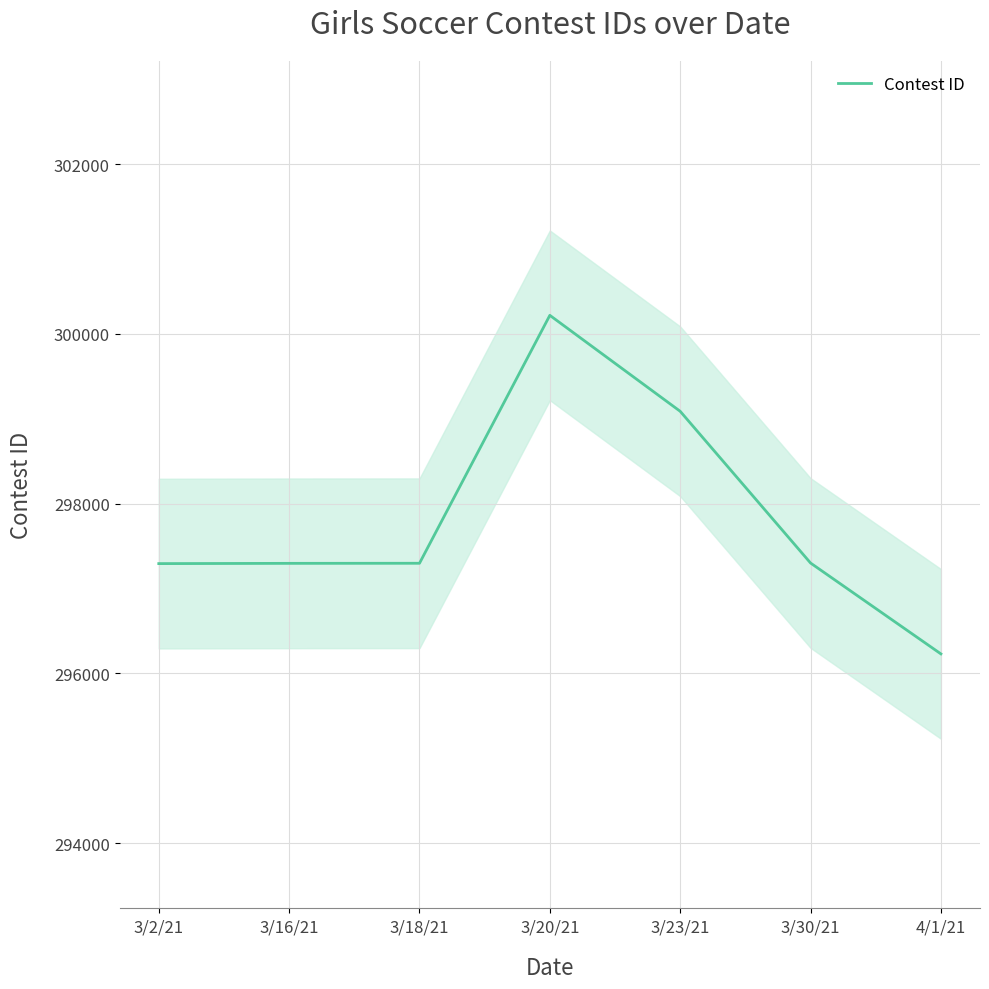

Rank the categories by value from highest to lowest.

3/20/21, 3/23/21, 3/30/21, 3/18/21, 3/16/21, 3/2/21, 4/1/21